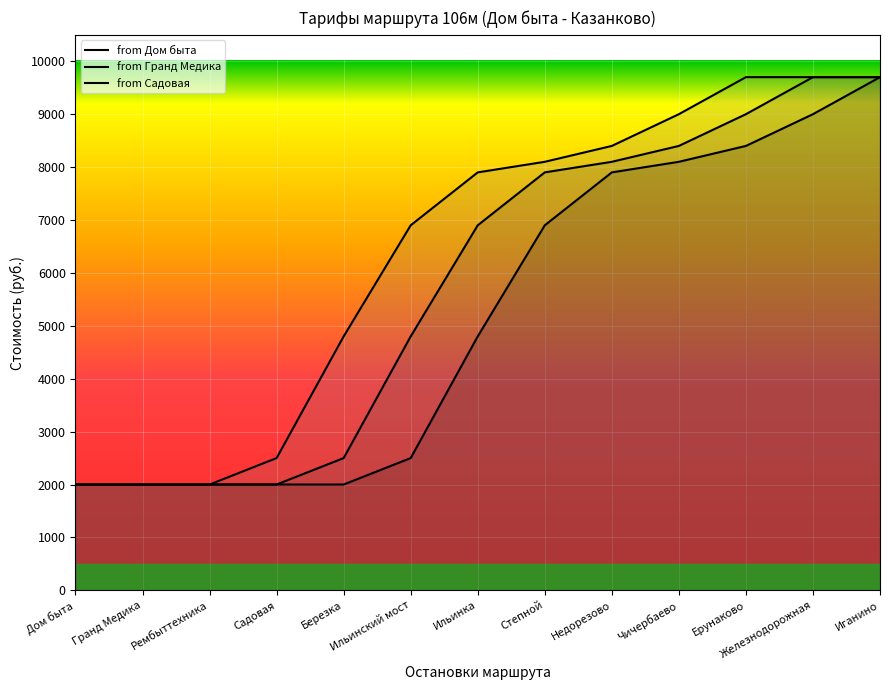

What is the sum of all from Садовая values?

82700